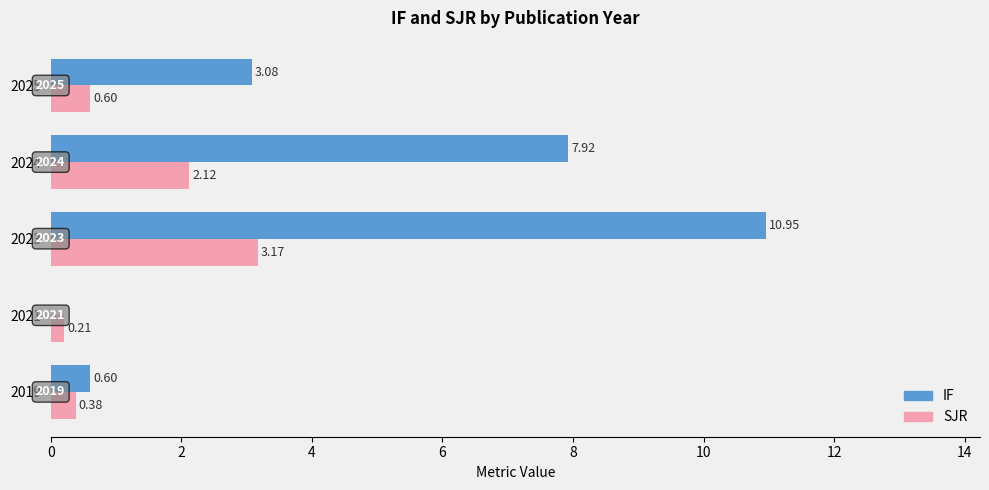

What is the sum of the SJR values at 2024 and 2019?

2.5